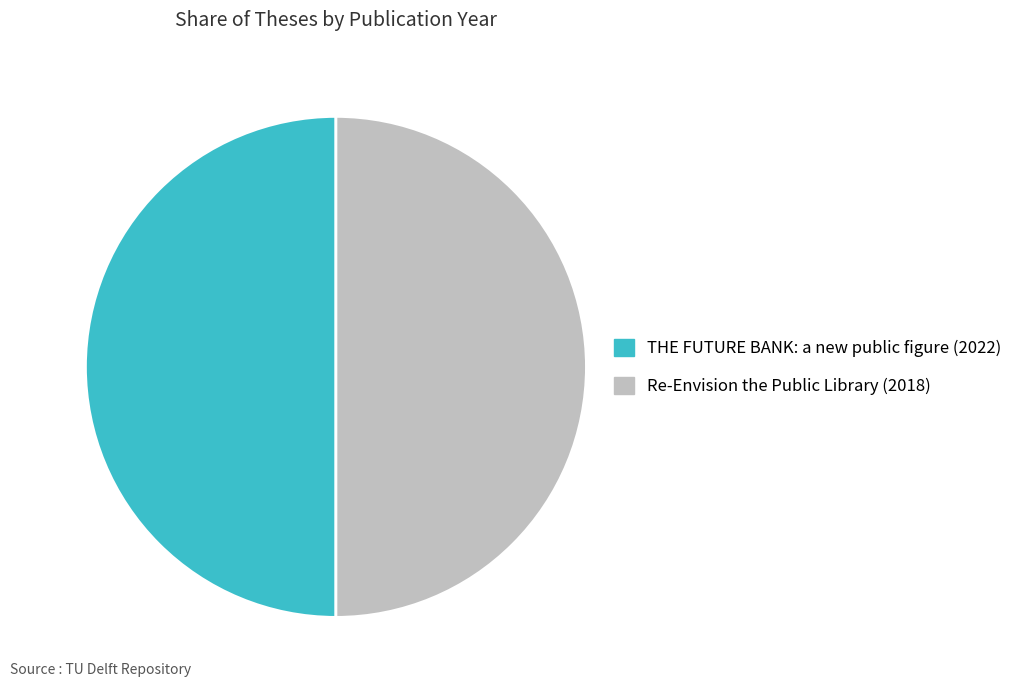

Is it true that Re-Envision the Public Library (2018) is 50% of the pie?

True